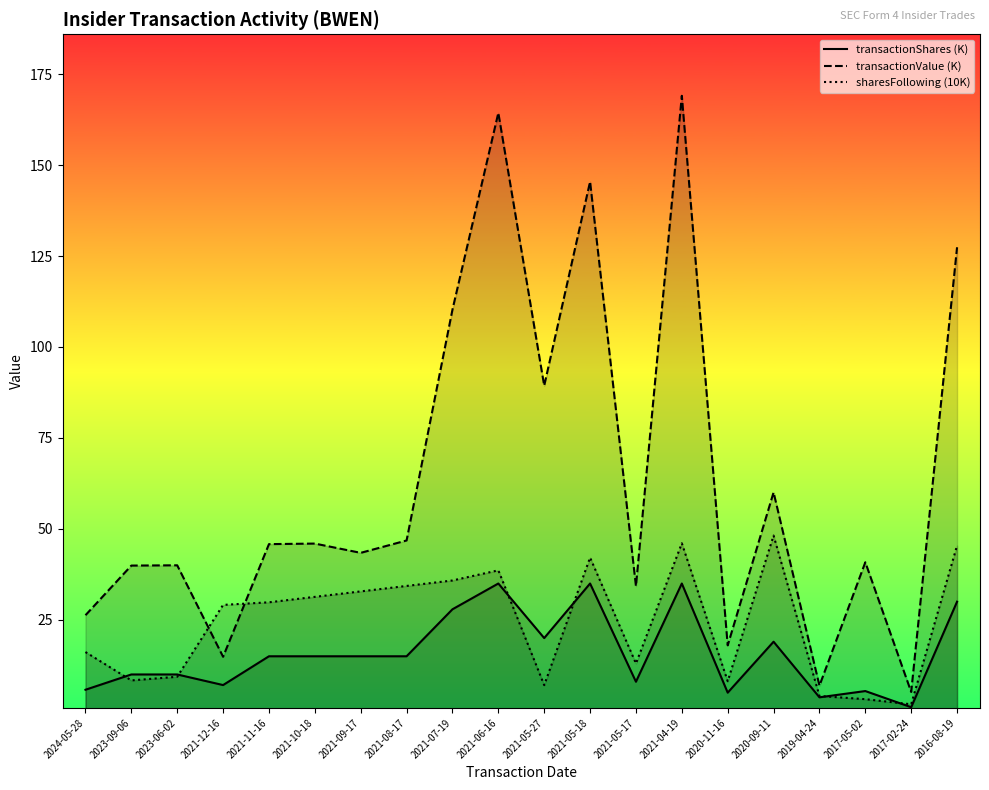

At which label is sharesFollowing (10K) closest to 24?

2021-12-16